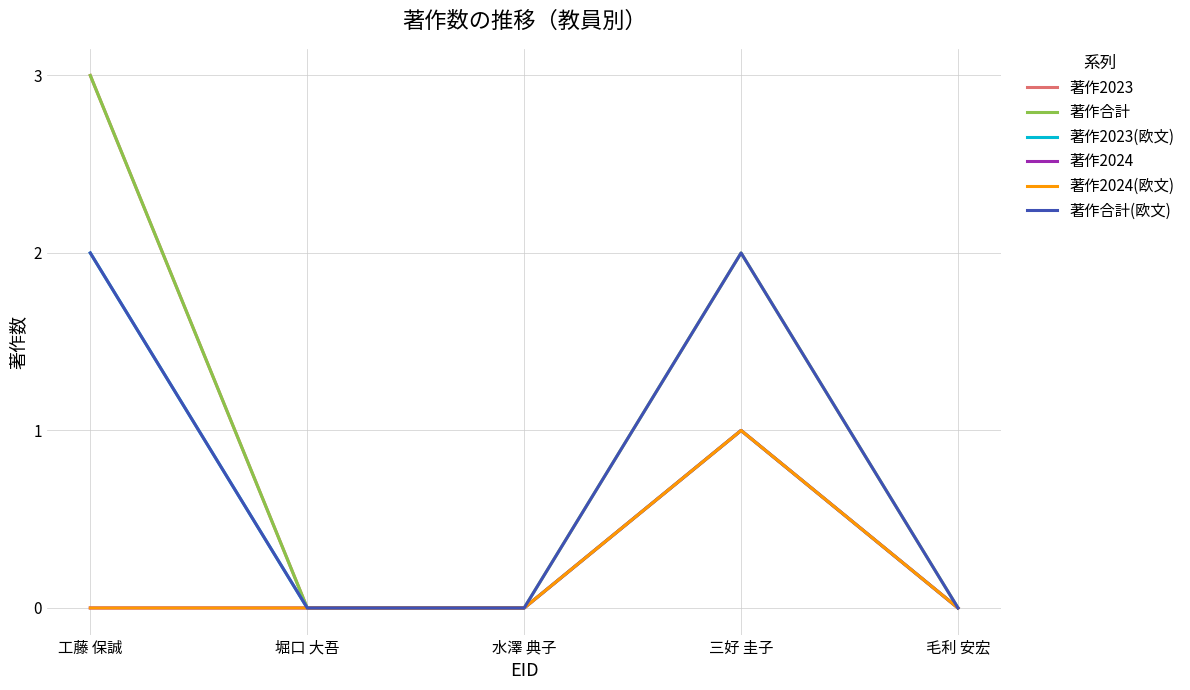

Reading left to right, what are all the values shown in this chart?

著作2023: 3	0	0	1	0
著作合計: 3	0	0	2	0
著作2023(欧文): 2	0	0	1	0
著作2024: 0	0	0	1	0
著作2024(欧文): 0	0	0	1	0
著作合計(欧文): 2	0	0	2	0